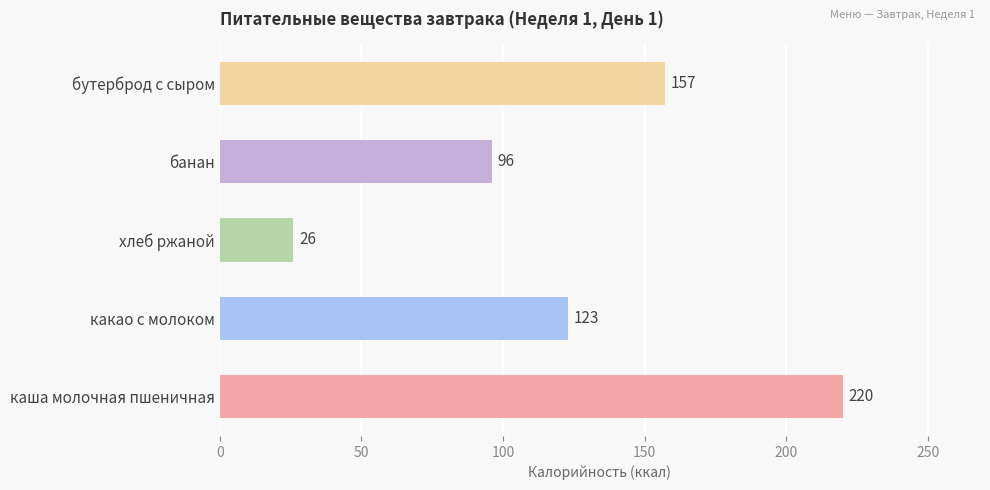

Reading top to bottom, extract all data points from this chart.

бутерброд с сыром=157	банан=96	хлеб ржаной=26	какао с молоком=123	каша молочная пшеничная=220